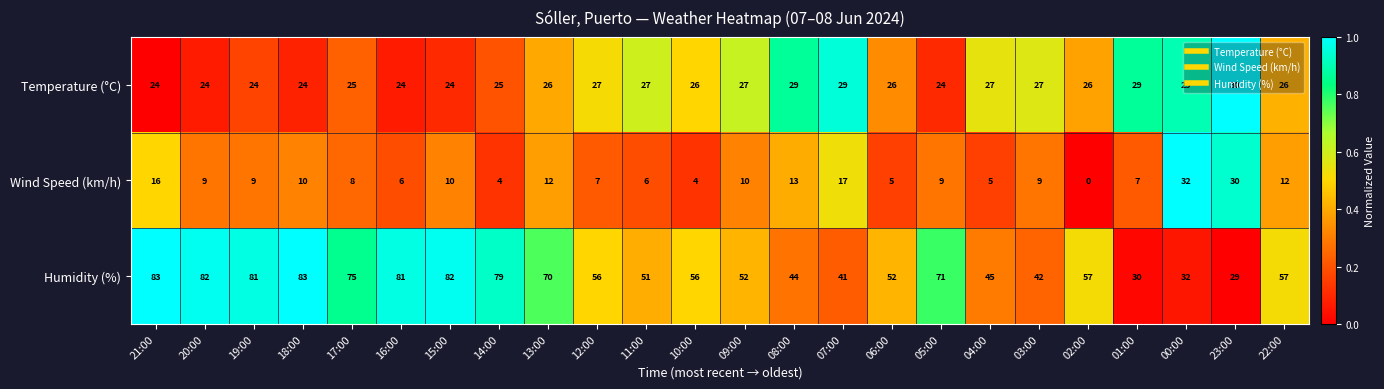

At which label does Temperature (°C) reach its peak?

23:00